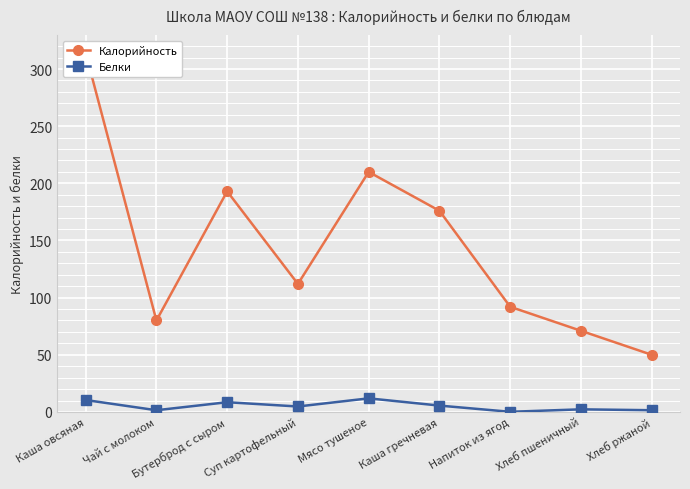

The value of Белки at Каша гречневая is 5.5. True or false?

True